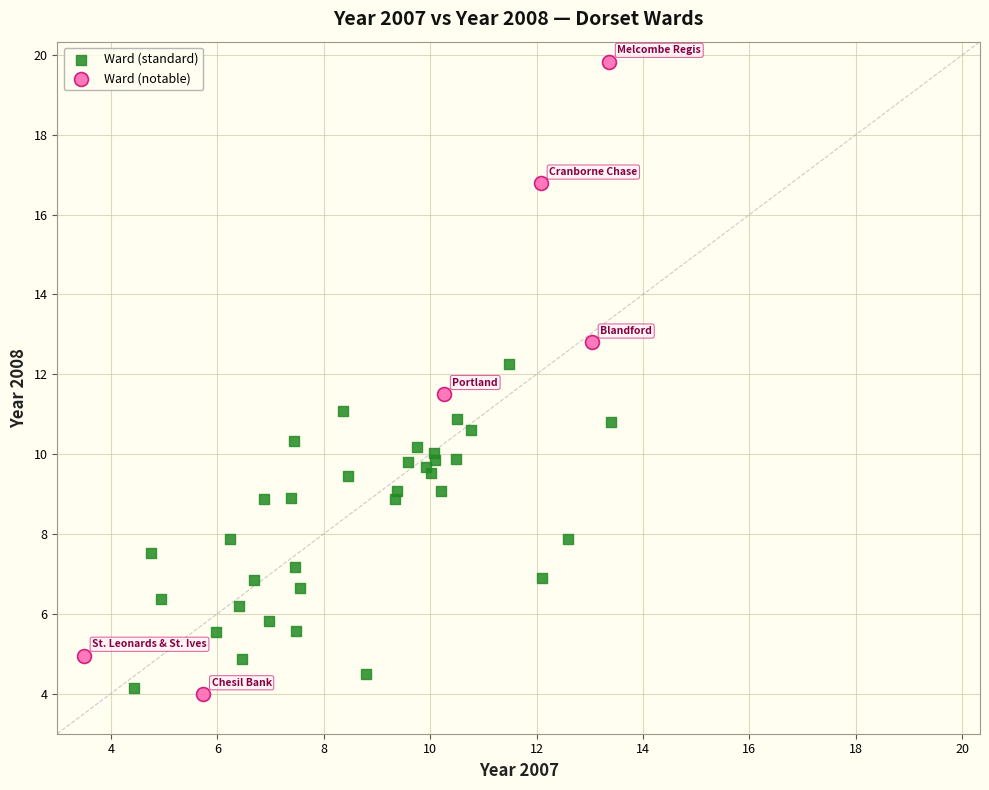

Which series contains the highest Y value?

Ward (notable)